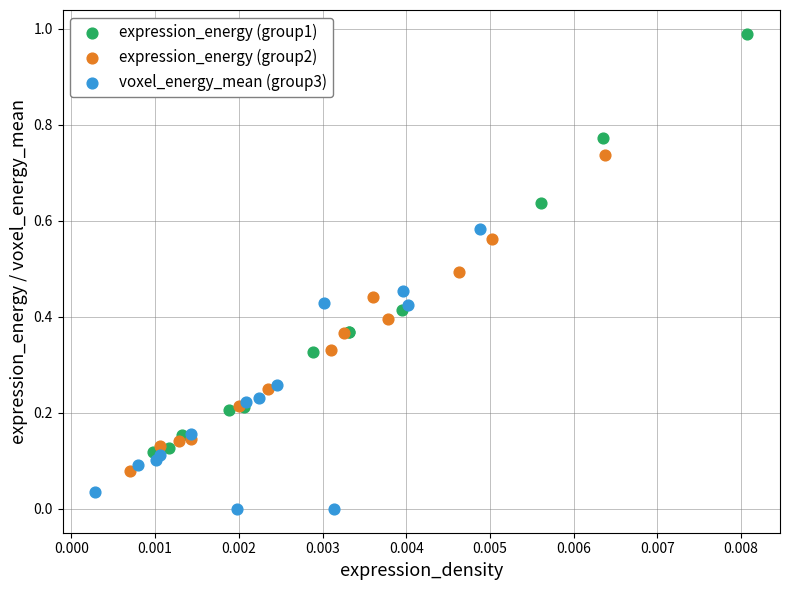

Which series contains the lowest Y value?

voxel_energy_mean (group3)